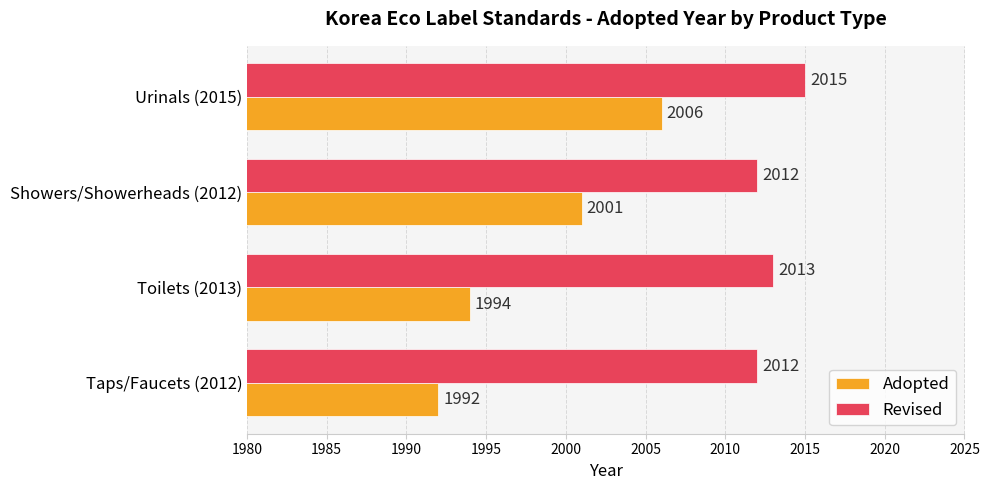

The value of Revised at Toilets (2013) is 1347. True or false?

False